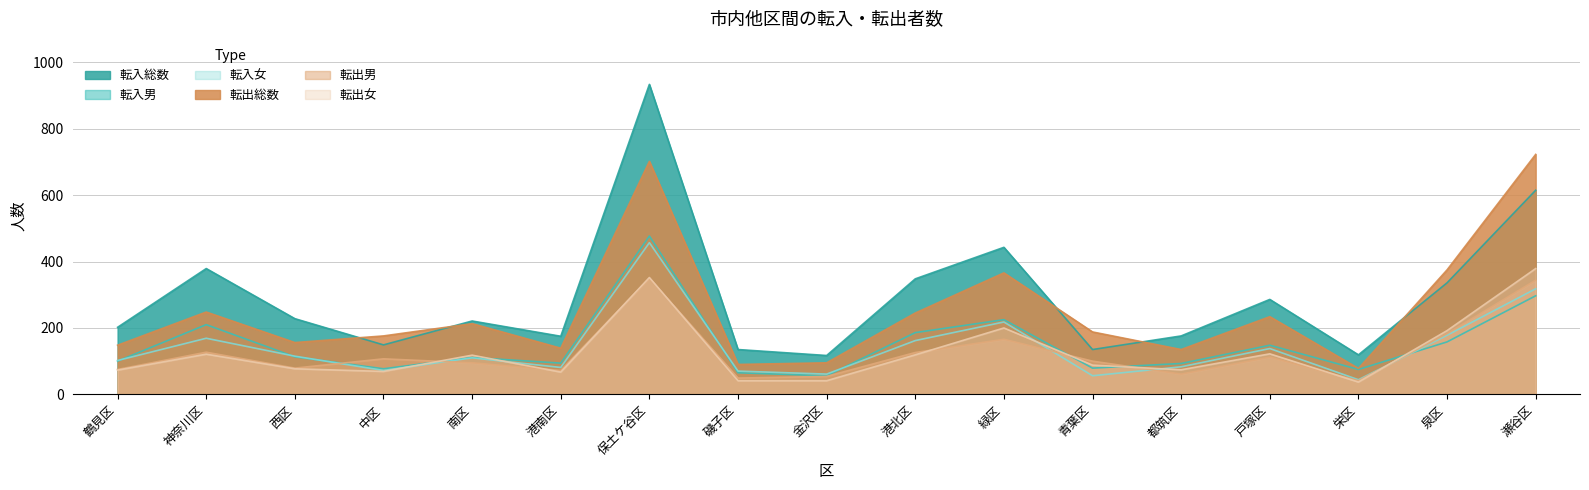

How many intersections are there between 転入男 and 転出男?

5